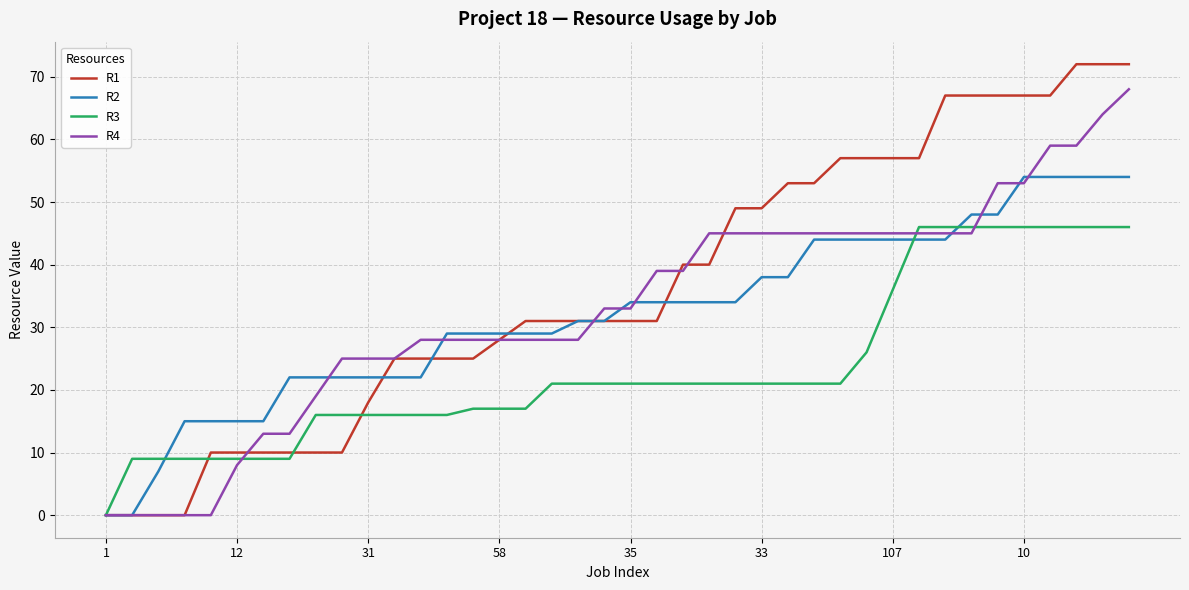

At how many categories does at least one series exceed 41?

17